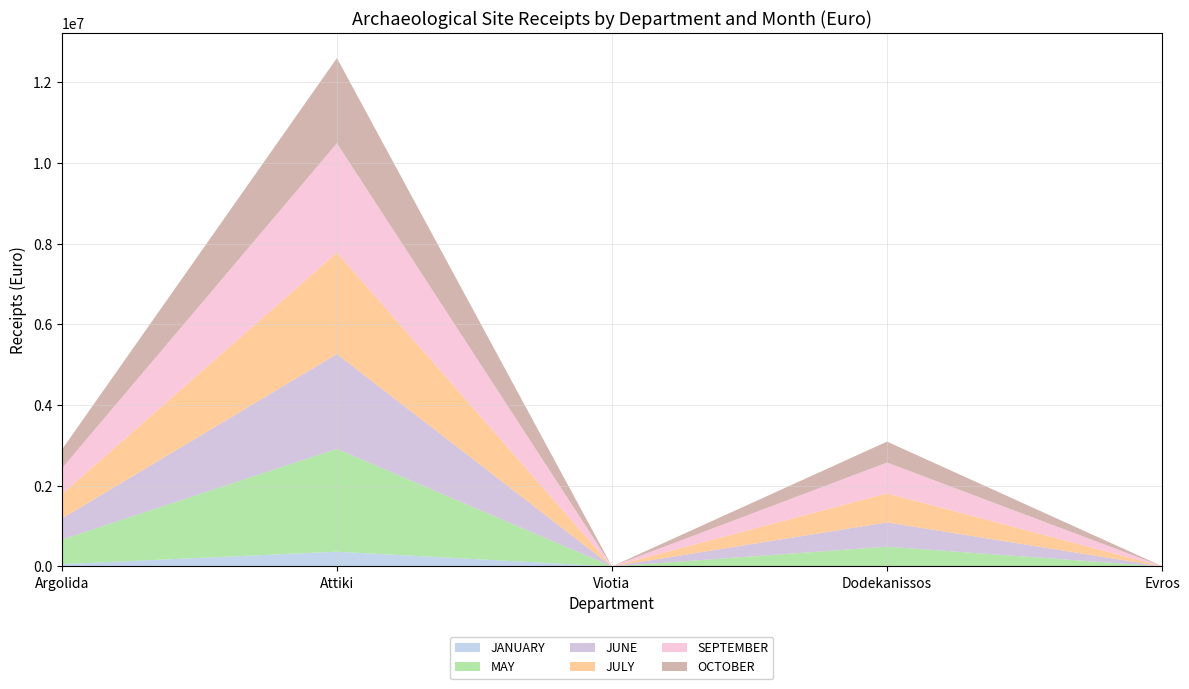

Reading left to right, transcribe all the data shown in this chart.

JANUARY: Argolida=57250	Attiki=366111	Viotia=0	Dodekanissos=8309	Evros=42
MAY: Argolida=607949	Attiki=2549940	Viotia=278	Dodekanissos=481495	Evros=600
JUNE: Argolida=522684	Attiki=2349709	Viotia=44	Dodekanissos=601000	Evros=1093
JULY: Argolida=602763	Attiki=2514586	Viotia=52	Dodekanissos=720460	Evros=3185
SEPTEMBER: Argolida=639638	Attiki=2711342	Viotia=95	Dodekanissos=764600	Evros=1056
OCTOBER: Argolida=466010	Attiki=2111729	Viotia=205	Dodekanissos=519320	Evros=143